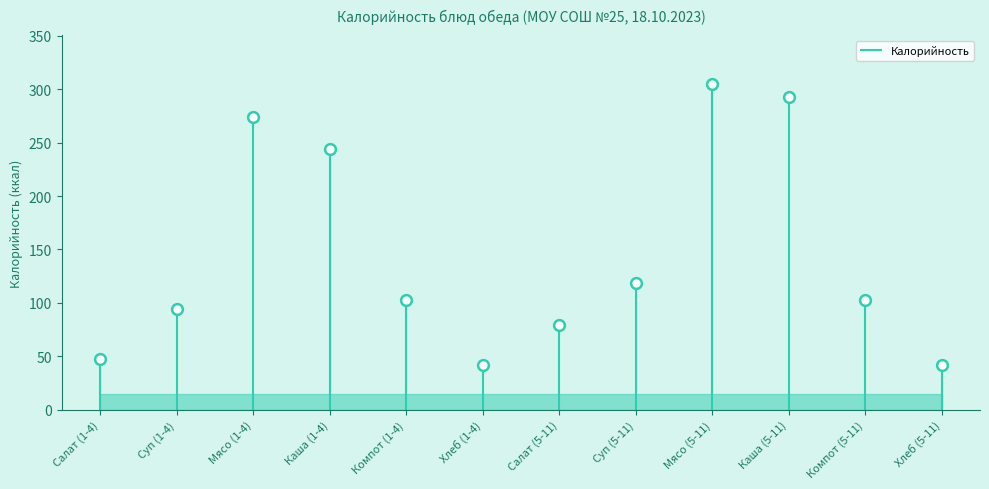

What is the change in value from Хлеб (1-4) to Салат (5-11)?

+37.4